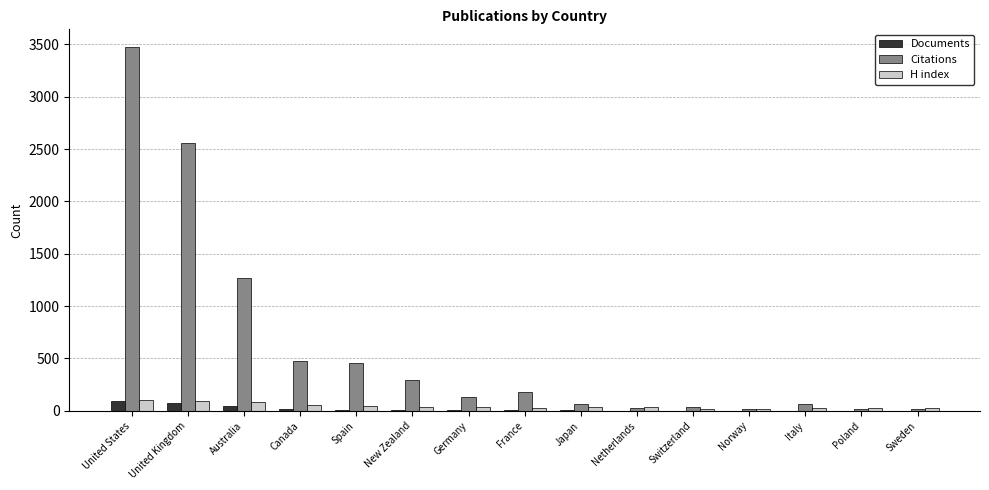

Are the bars grouped side by side (vs. stacked)?

Yes